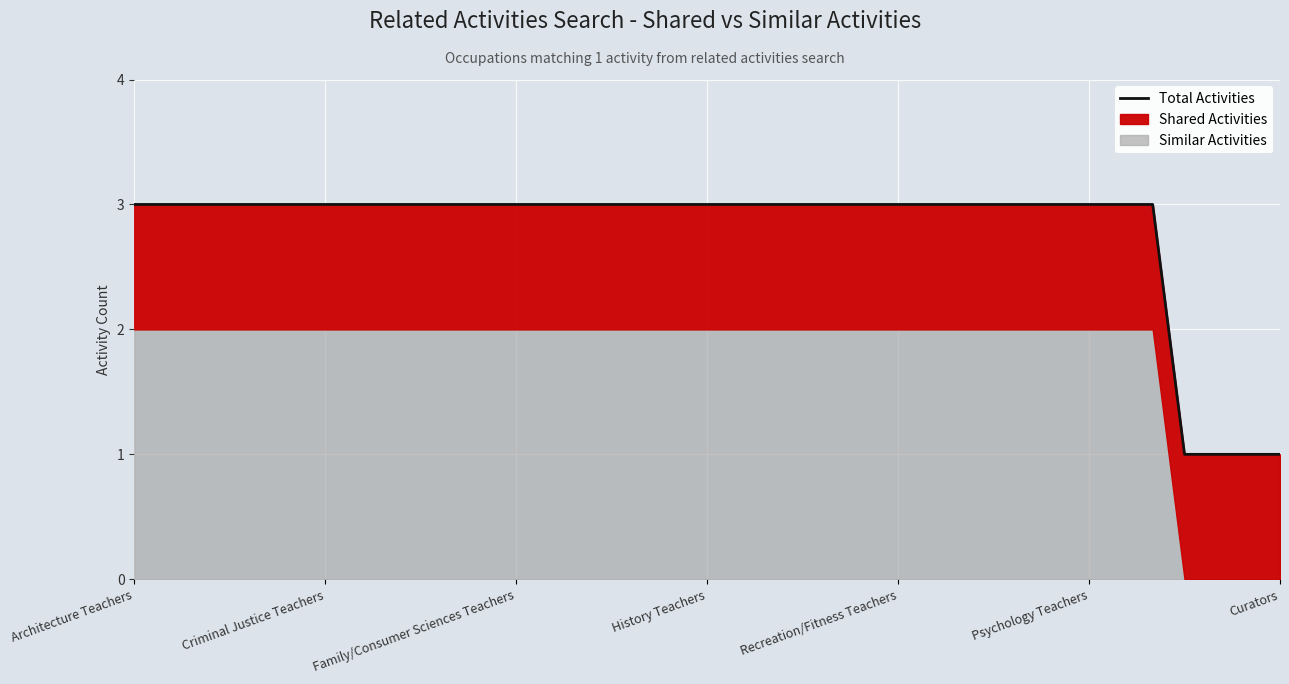

Which has a higher value, 31 or 13?

31